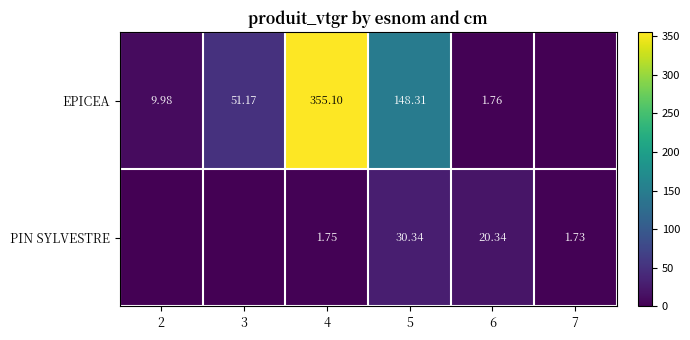

Is the value of PIN SYLVESTRE at 5 greater than the value of EPICEA at 5?

No